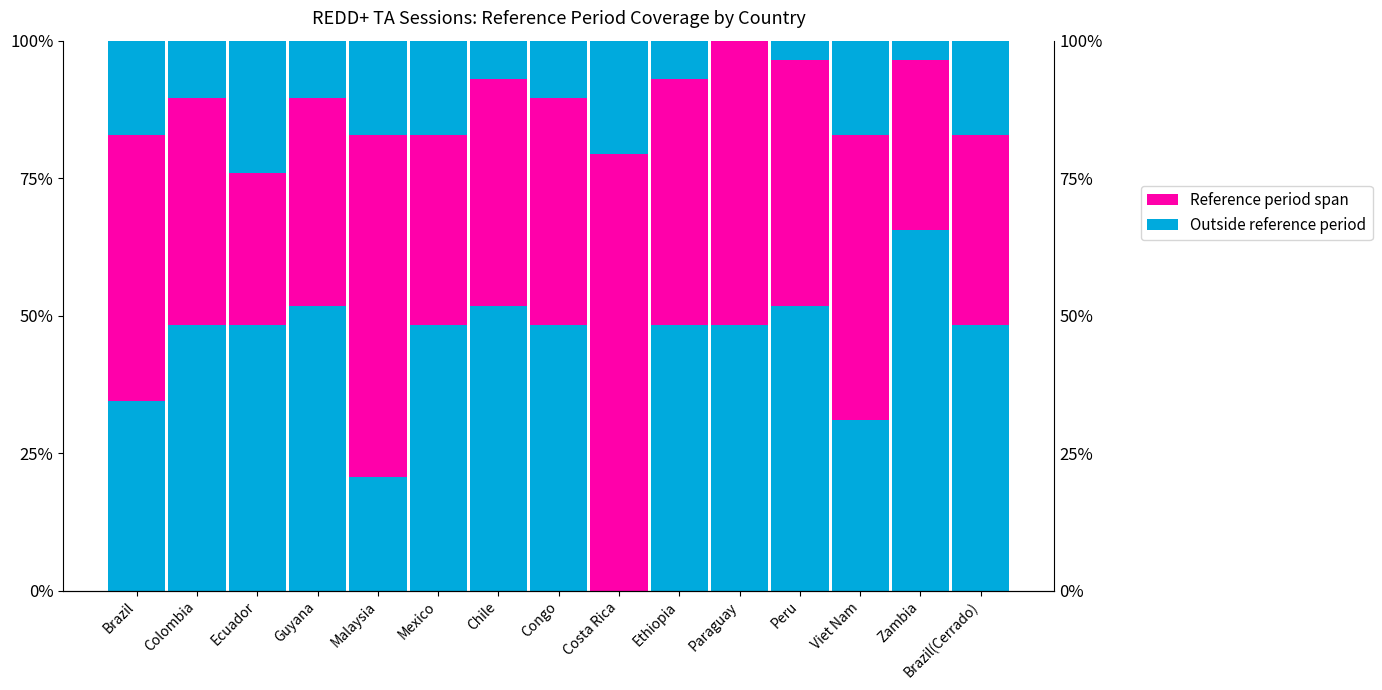

How many series are shown in this chart?

2